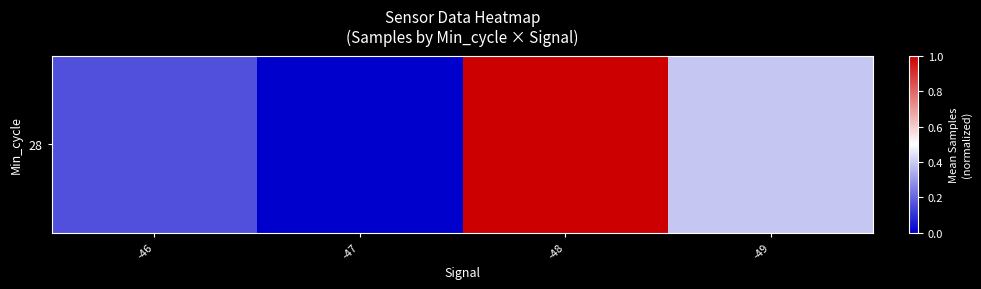

How many positive values are there?

3